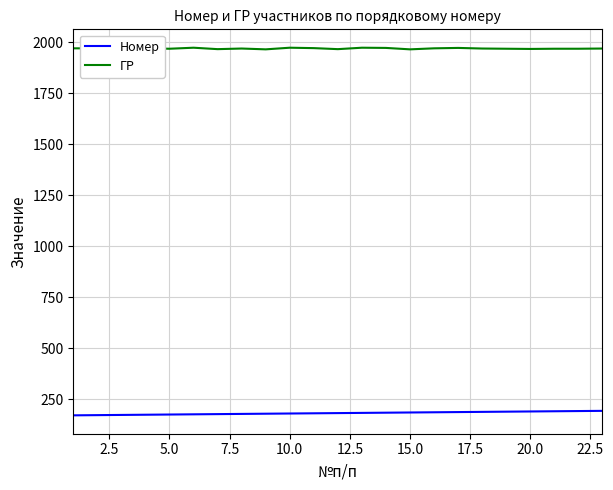

How many values in the Номер series exceed 182?

11